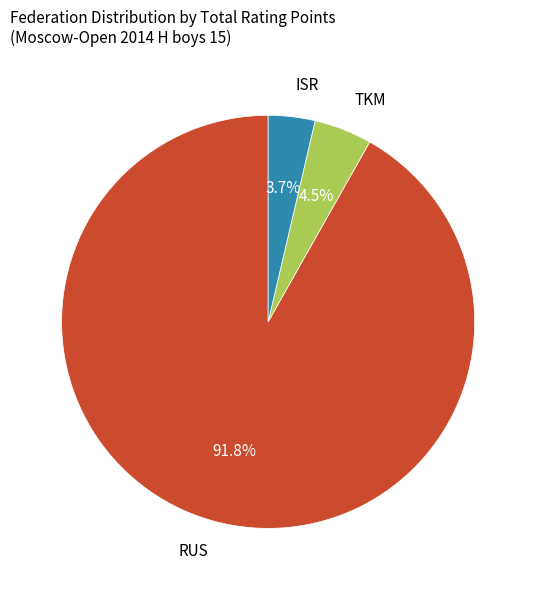

Does any single category account for the majority?

Yes